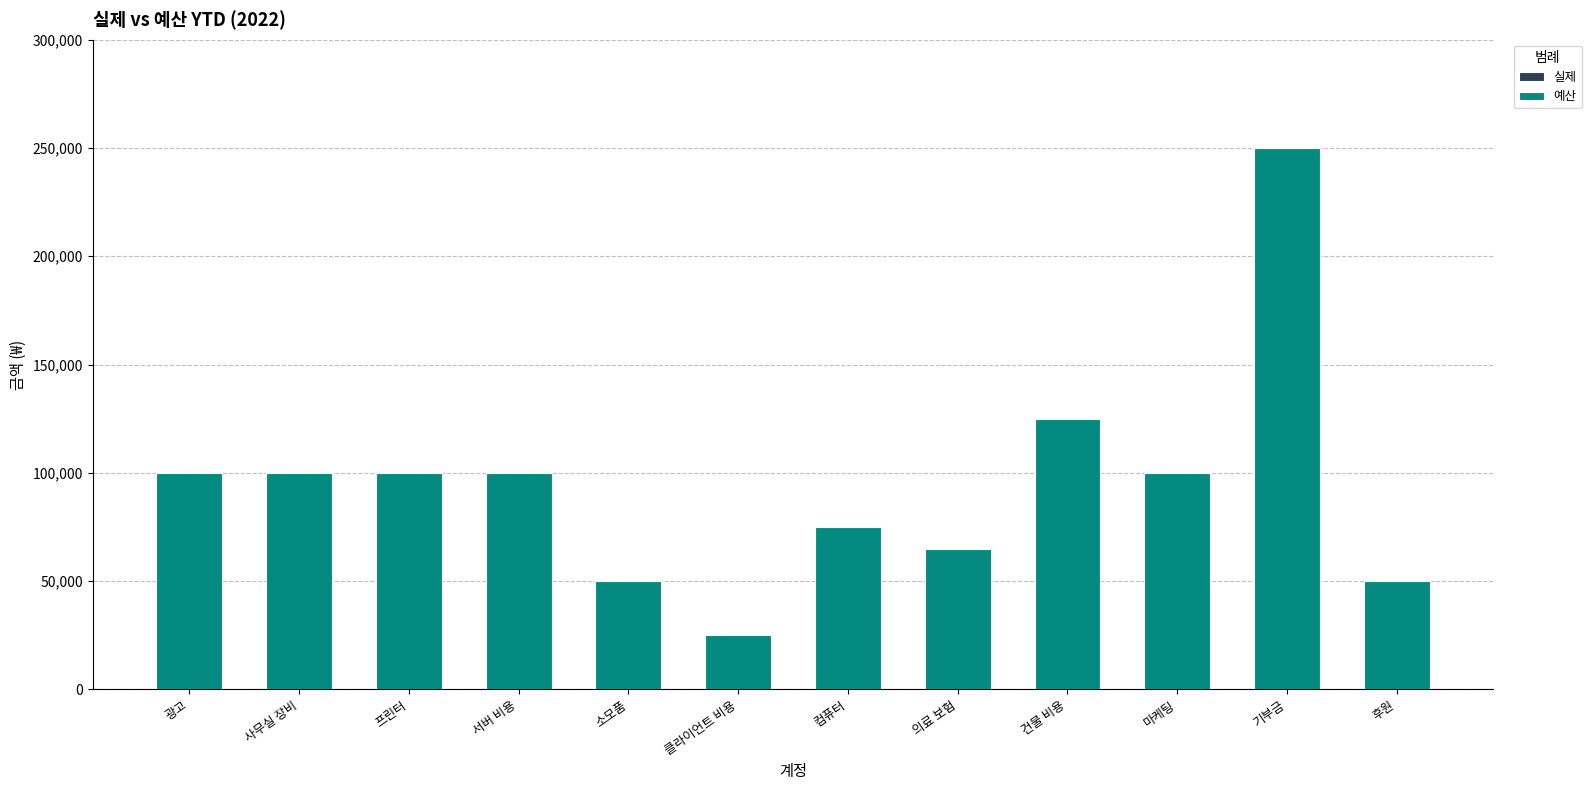

True or false: the data shows 203247 at 건물 비용.

False